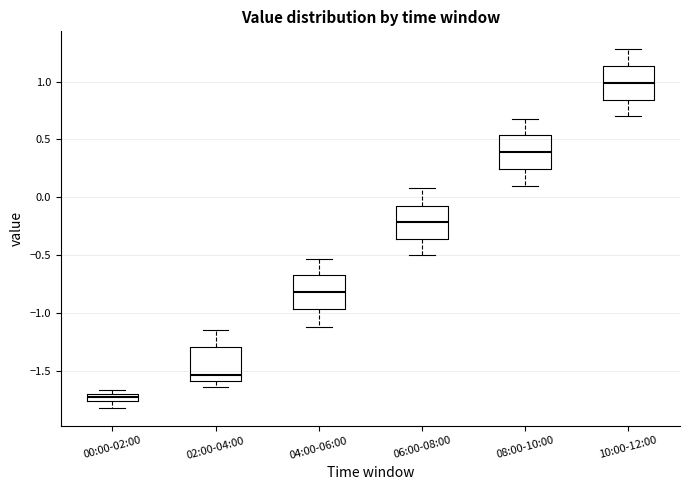

Which box's median line is the highest?

10:00-12:00